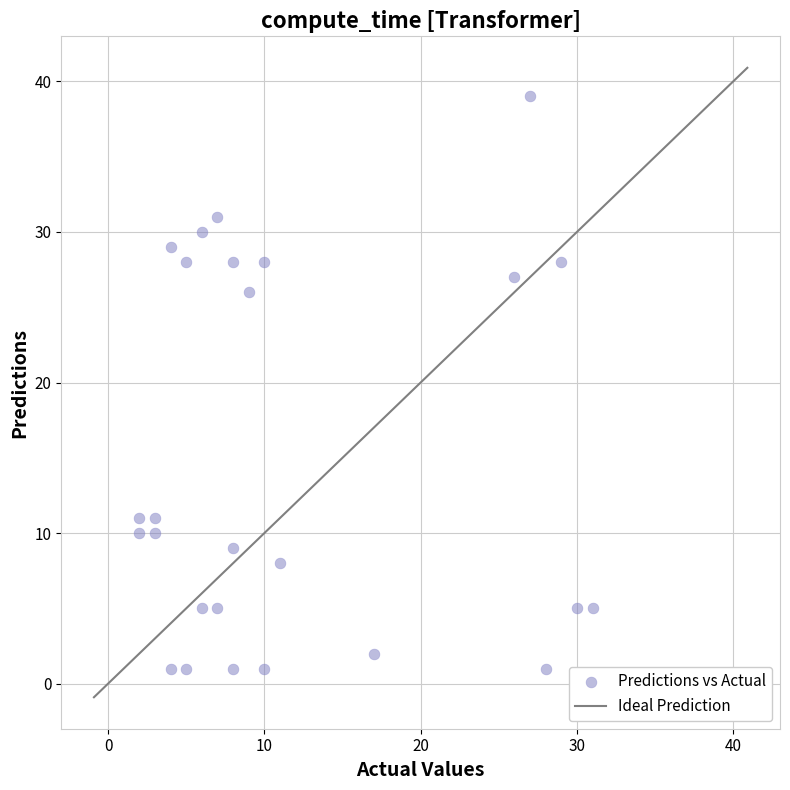

What Y value in the scatter plot is closest to 20?

26